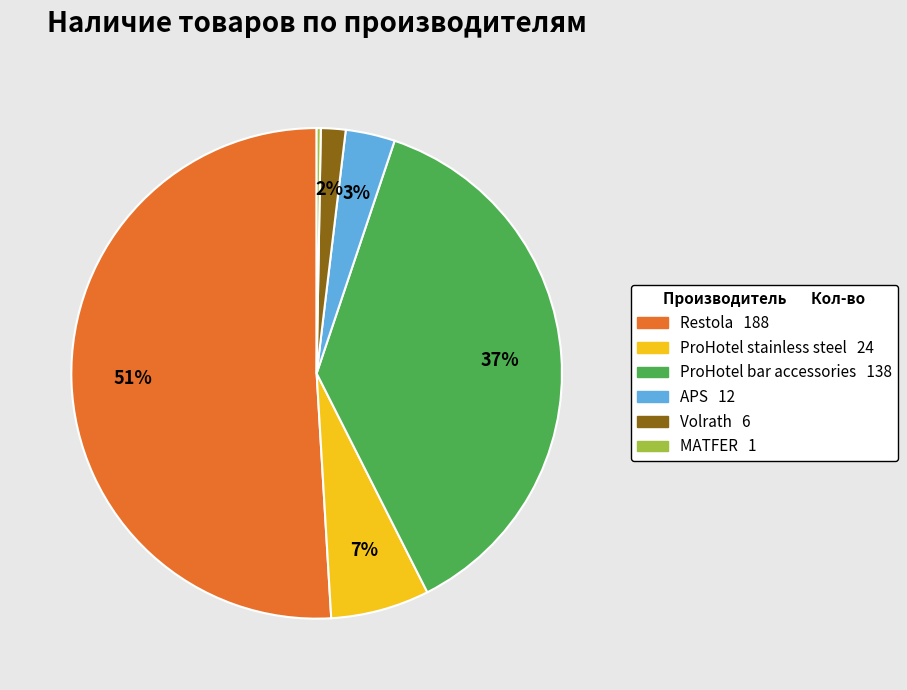

Is there a majority slice in this chart?

Yes